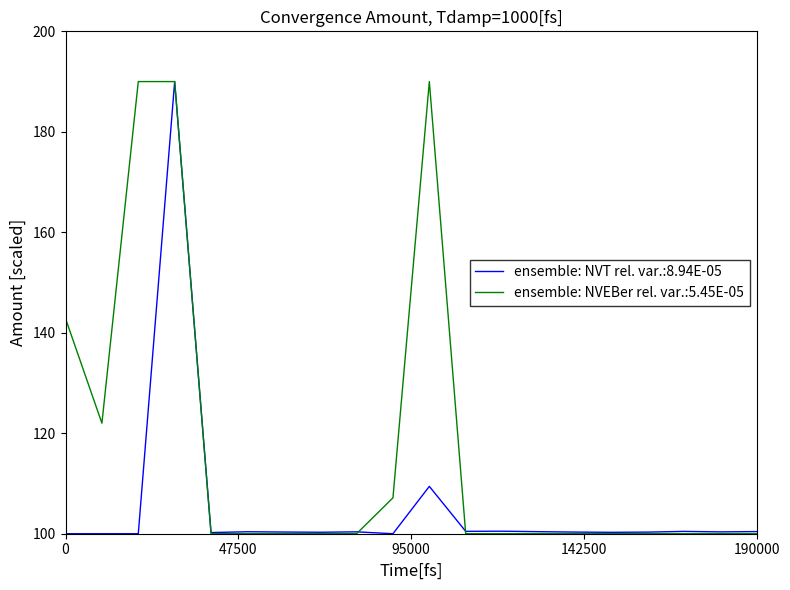

What is the minimum value for ensemble: NVEBer rel. var.:5.45E-05?

100.0